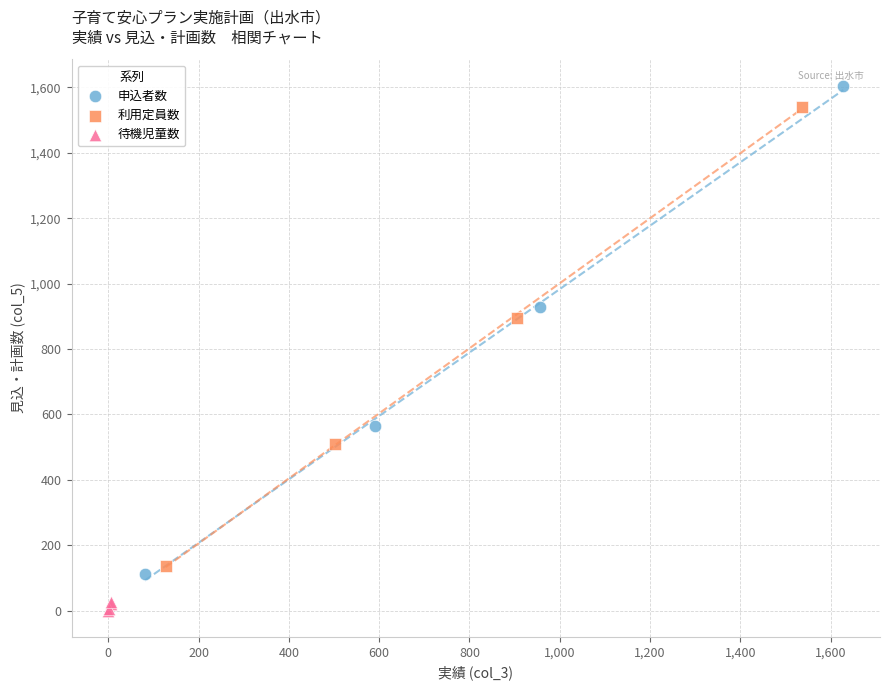

What are all the series names shown in the legend?

申込者数, 利用定員数, 待機児童数